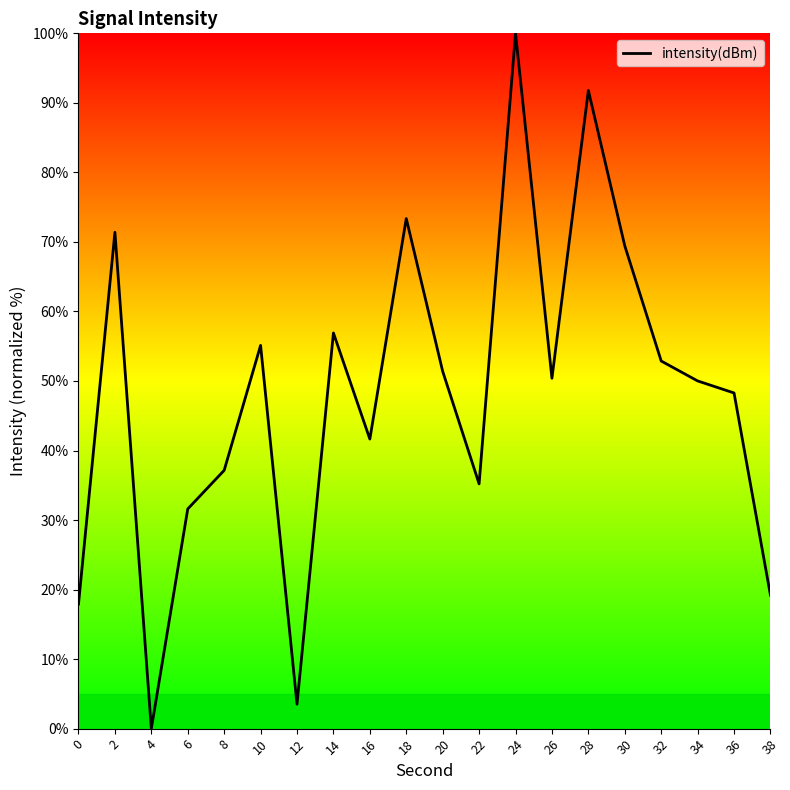

What is the ratio of the value at 22 to the value at 12?

10.0